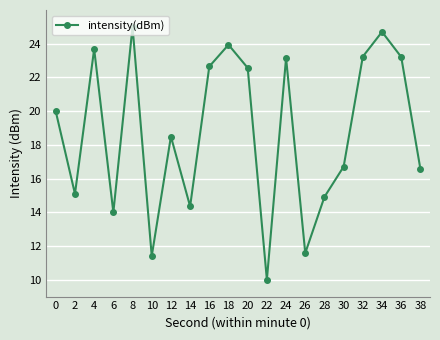

Reading left to right, transcribe all the data shown in this chart.

20.0	15.1	23.7	14.0	25.0	11.4	18.5	14.3	22.7	23.9	22.6	10.0	23.2	11.6	14.9	16.7	23.2	24.7	23.2	16.6